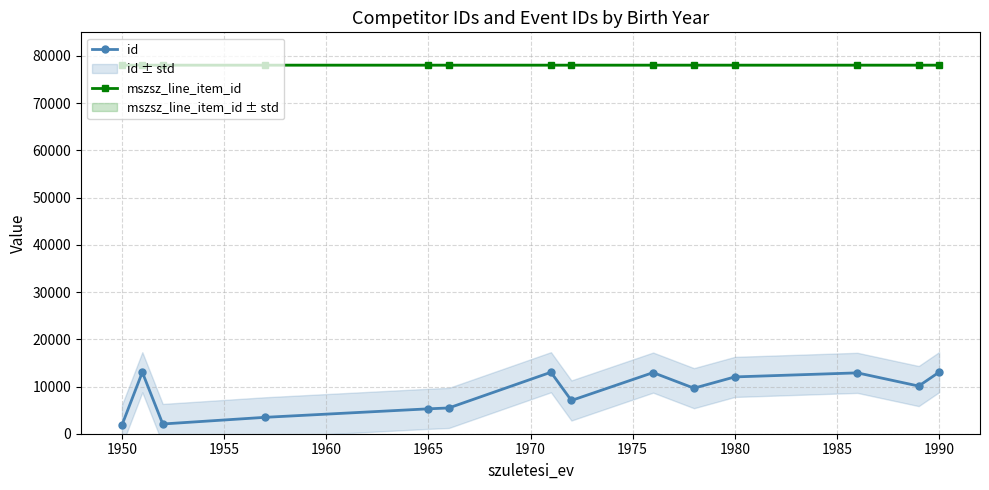

The mszsz_line_item_id series shows 78051.5 at 1980. True or false?

True